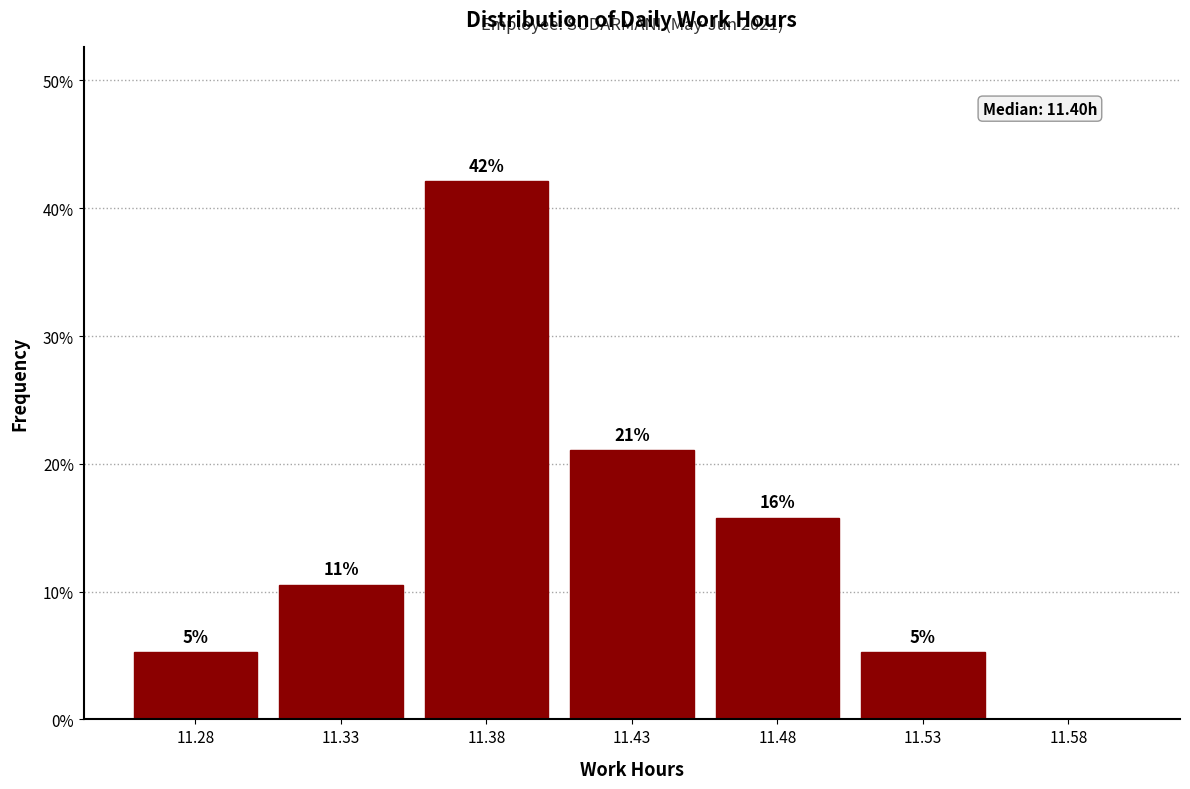

Are the bars horizontal?

No